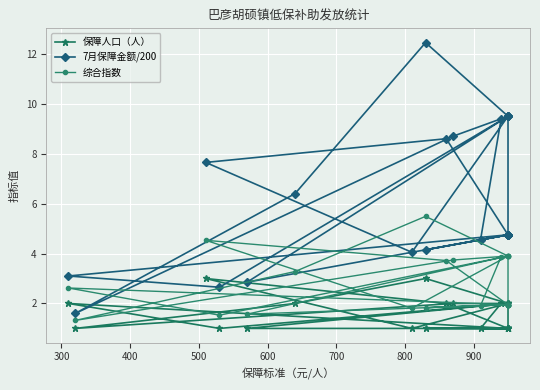

The 7月保障金额/200 series shows 2.4 at 16. True or false?

False